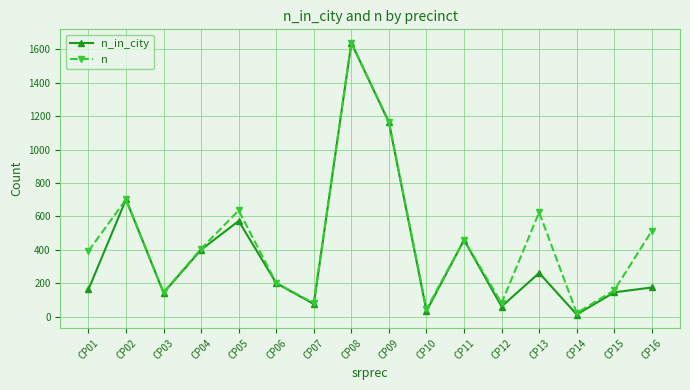

How many data points in n are less than 407?

8